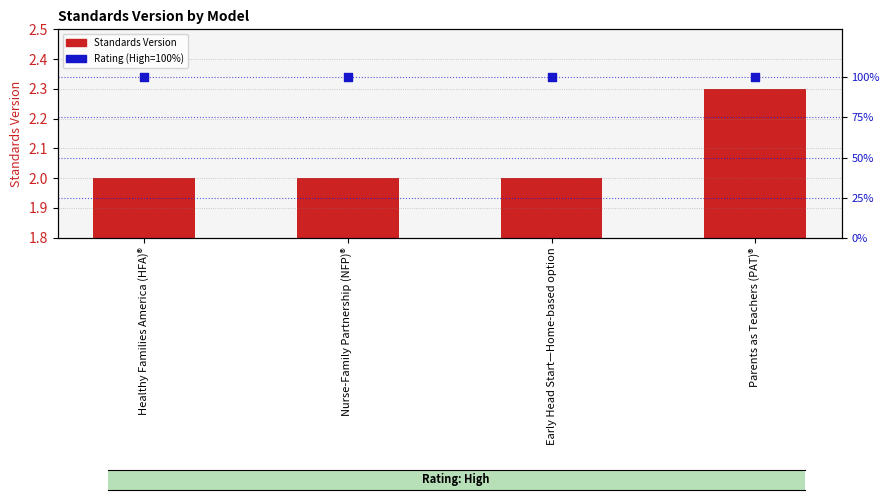

Which series has the largest Y range (max minus min)?

Standards Version